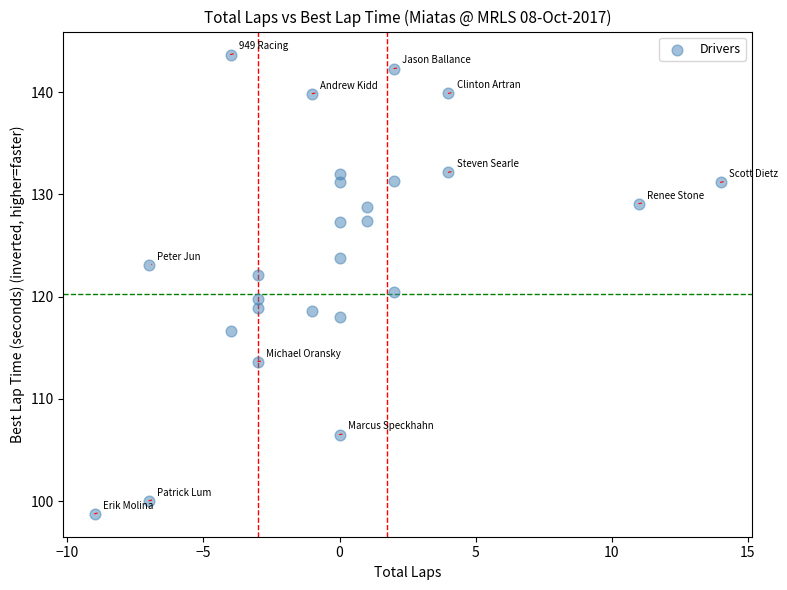

What is the range of X values (max minus min)?

23.0